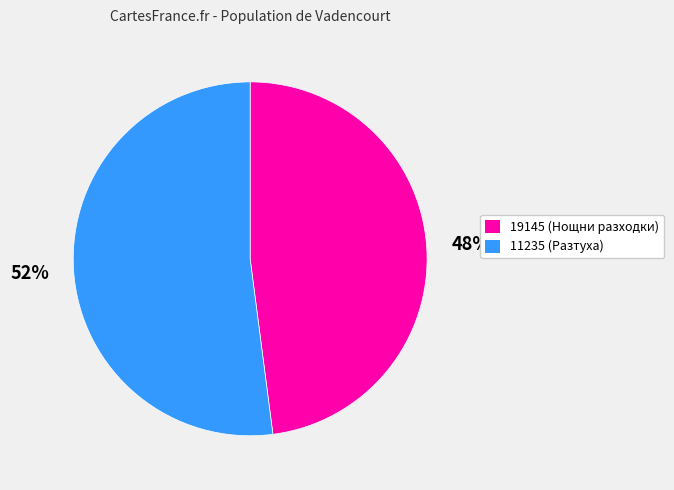

To the nearest percent, what is the combined percentage of 11235 and 19145?

100%